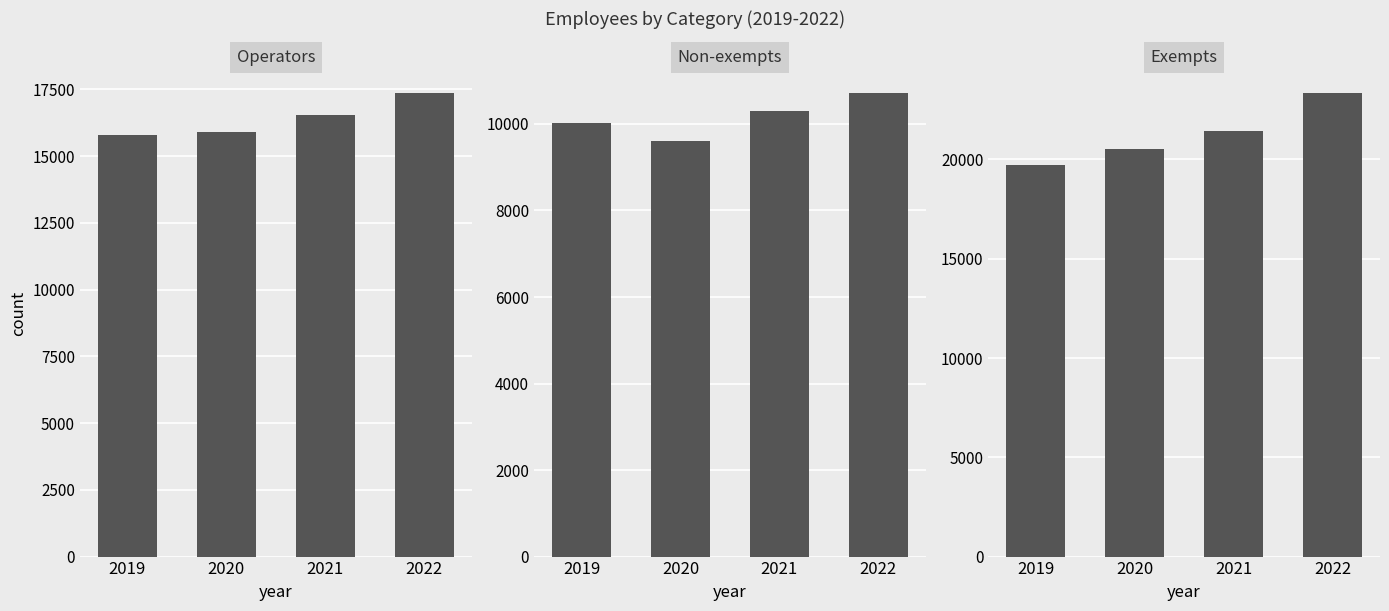

What is the value of the Non-exempts bar at the 3rd from the left?

10302